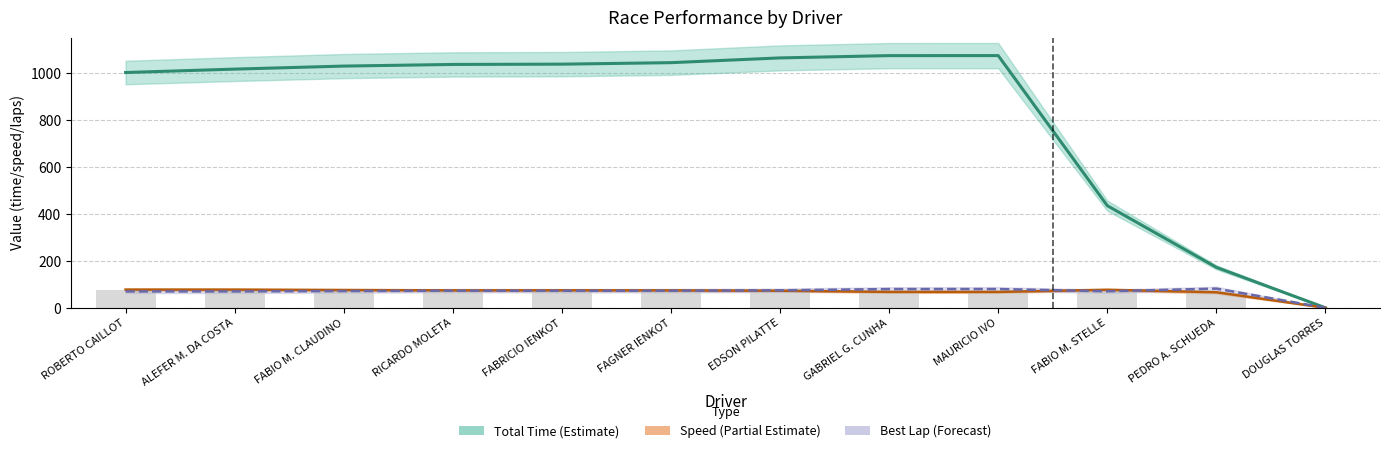

Reading left to right, transcribe all the data shown in this chart.

Total Time: ROBERTO CAILLOT=1001.5	ALEFER M. DA COSTA=1016.0	FABIO M. CLAUDINO=1028.9	RICARDO MOLETA=1035.9	FABRICIO IENKOT=1037.1	FAGNER IENKOT=1043.5	EDSON PILATTE=1063.7	GABRIEL G. CUNHA=1073.5	MAURICIO IVO=1073.6	FABIO M. STELLE=434.7	PEDRO A. SCHUEDA=172.2	DOUGLAS TORRES=0.0
Best Speed: ROBERTO CAILLOT=77.6	ALEFER M. DA COSTA=77.4	FABIO M. CLAUDINO=75.8	RICARDO MOLETA=74.1	FABRICIO IENKOT=74.4	FAGNER IENKOT=74.1	EDSON PILATTE=72.7	GABRIEL G. CUNHA=67.8	MAURICIO IVO=67.7	FABIO M. STELLE=76.8	PEDRO A. SCHUEDA=66.2	DOUGLAS TORRES=0.0
Best Lap time: ROBERTO CAILLOT=69.6	ALEFER M. DA COSTA=69.7	FABIO M. CLAUDINO=71.3	RICARDO MOLETA=72.8	FABRICIO IENKOT=72.5	FAGNER IENKOT=72.9	EDSON PILATTE=74.3	GABRIEL G. CUNHA=79.7	MAURICIO IVO=79.8	FABIO M. STELLE=70.3	PEDRO A. SCHUEDA=81.6	DOUGLAS TORRES=0.0
Average Speed: ROBERTO CAILLOT=75.5	ALEFER M. DA COSTA=74.4	FABIO M. CLAUDINO=73.5	RICARDO MOLETA=73.0	FABRICIO IENKOT=72.9	FAGNER IENKOT=72.4	EDSON PILATTE=71.1	GABRIEL G. CUNHA=65.4	MAURICIO IVO=65.4	FABIO M. STELLE=74.5	PEDRO A. SCHUEDA=62.7	DOUGLAS TORRES=0.0